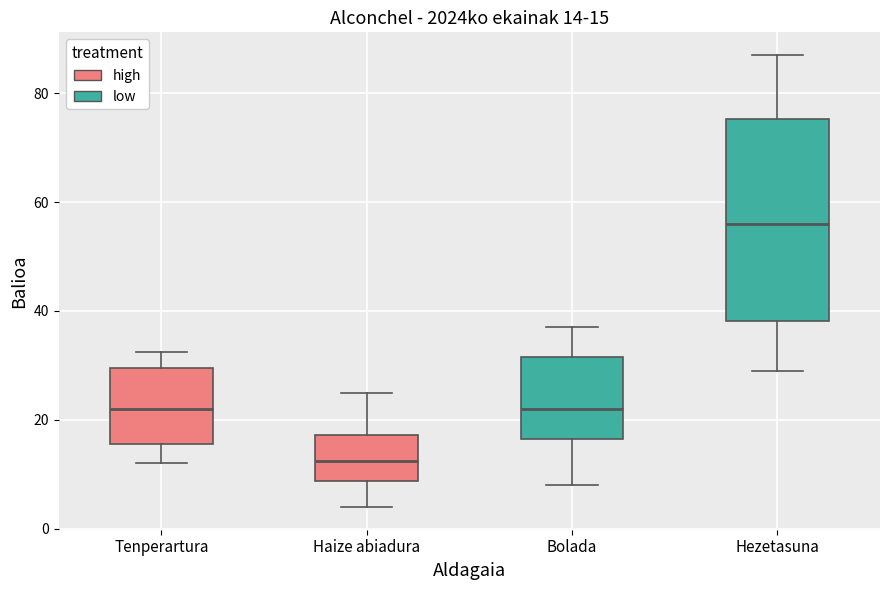

Which box has the lowest median line?

Haize abiadura